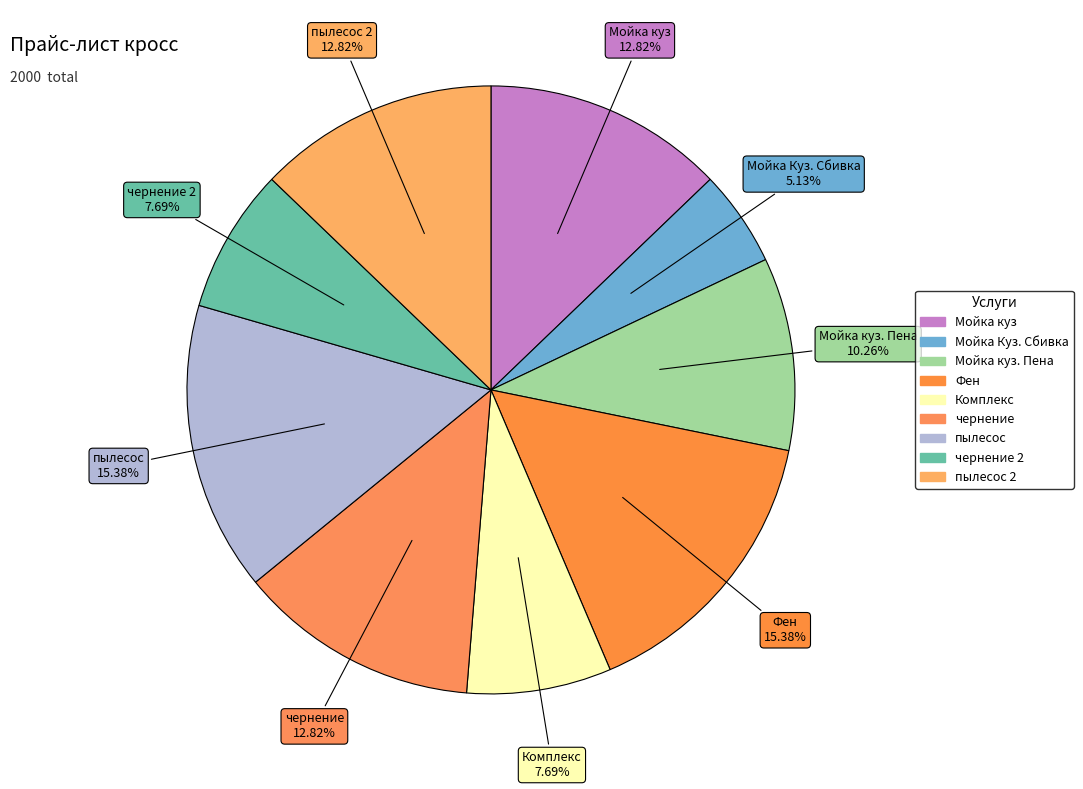

How many slices are in this pie chart?

9